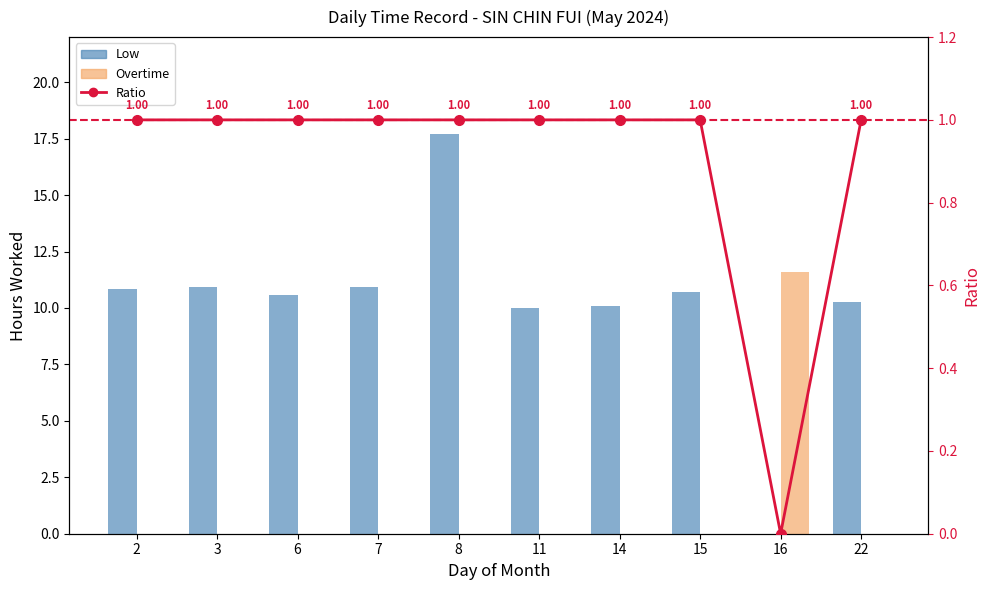

Count the Ratio values in the range 1 to 2.

9